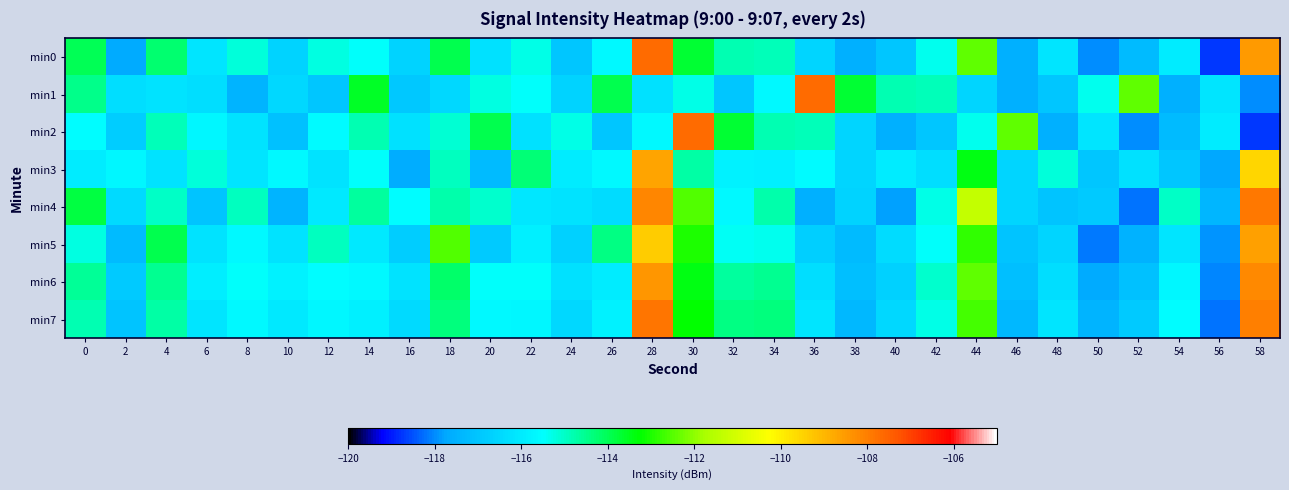

Which has a higher value, 32 or 10?

32